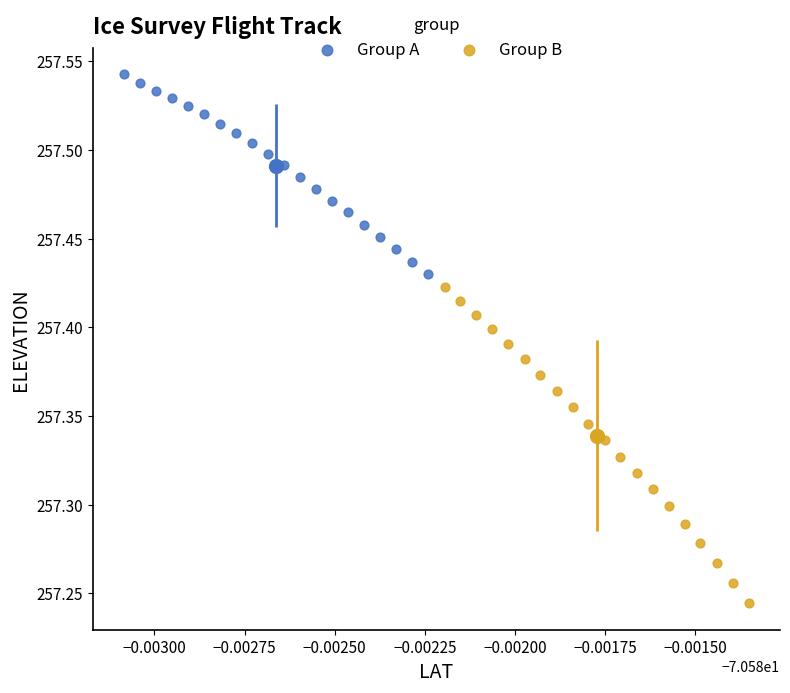

Which series reaches the maximum Y coordinate?

Group A